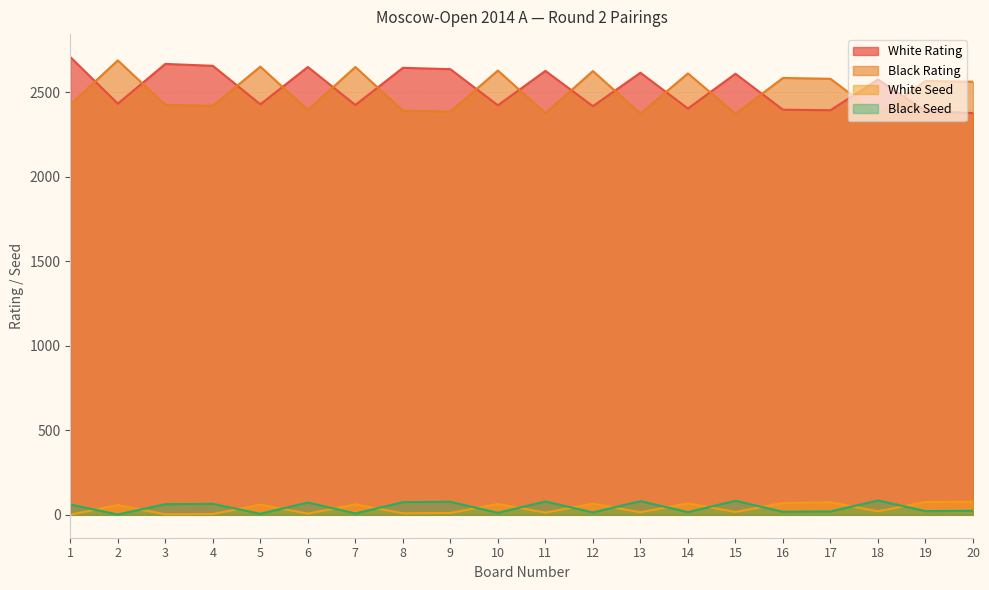

Read the Black Rating value at 13, to the nearest 50.

2400